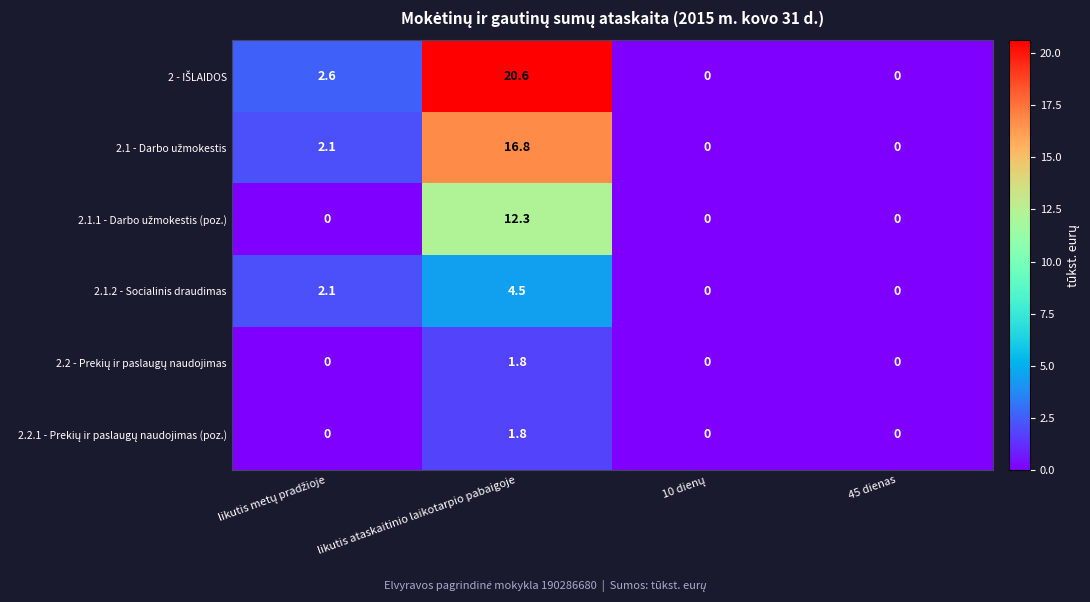

How many categories are shown in the chart?

4